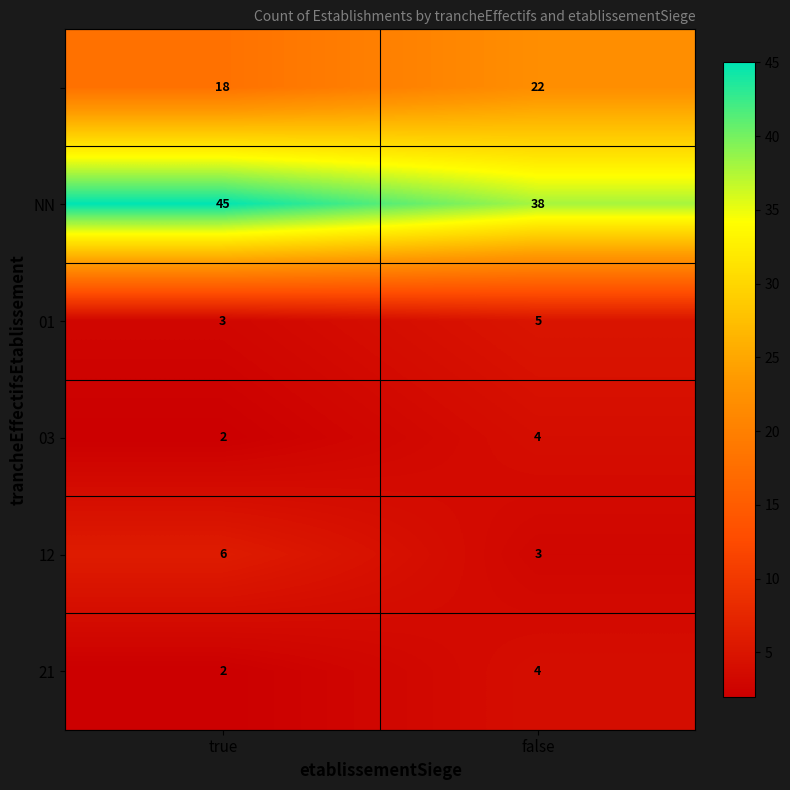

What is the total value across all series at true?

76